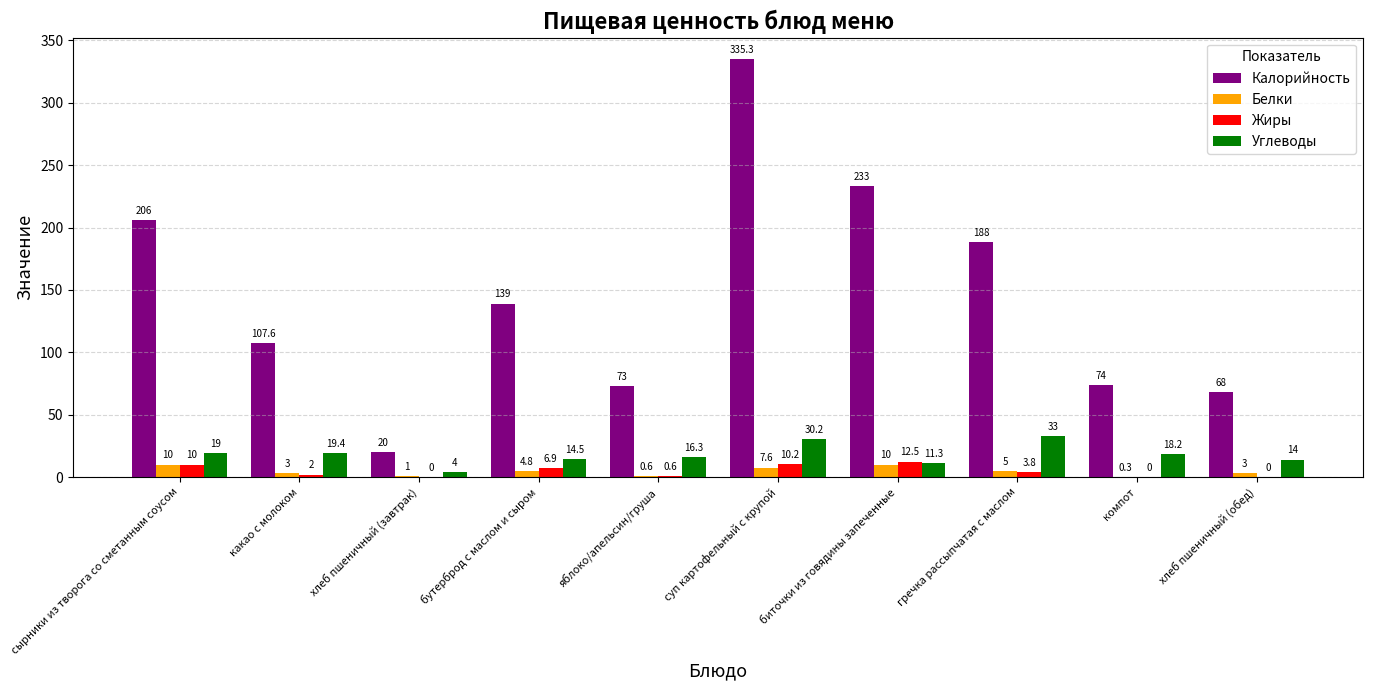

Is it true that Белки equals 5.0 at гречка рассыпчатая с маслом?

True